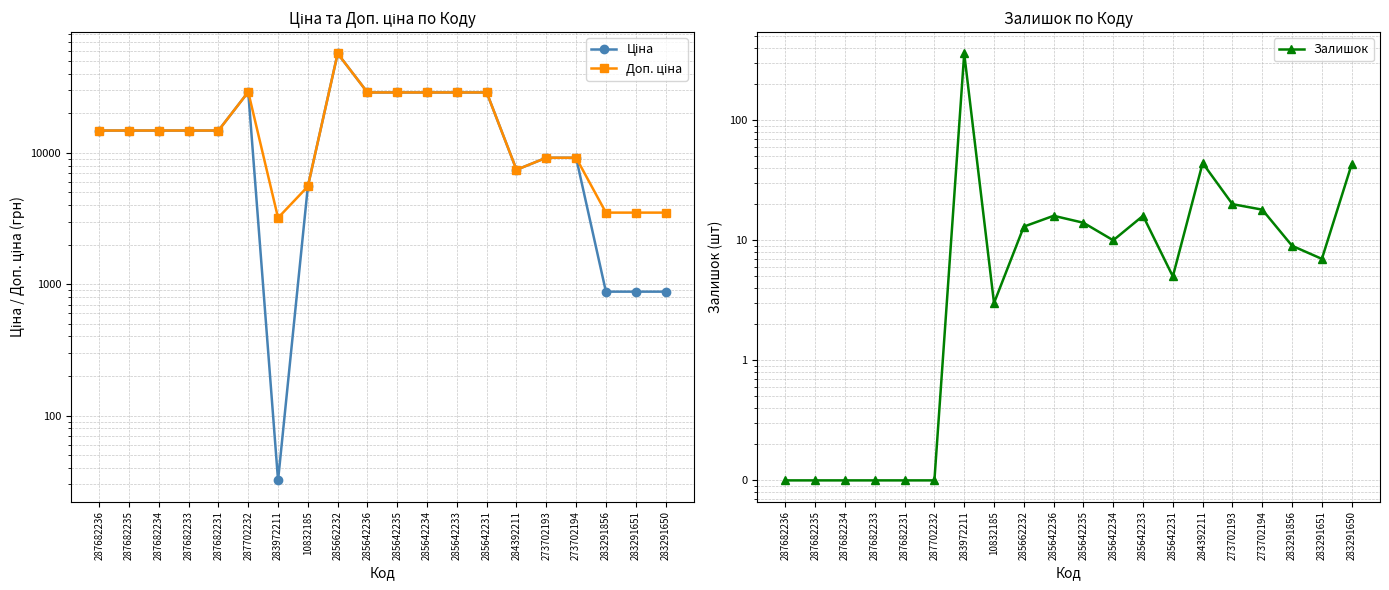

How many interior local valleys does the Ціна series have?

2